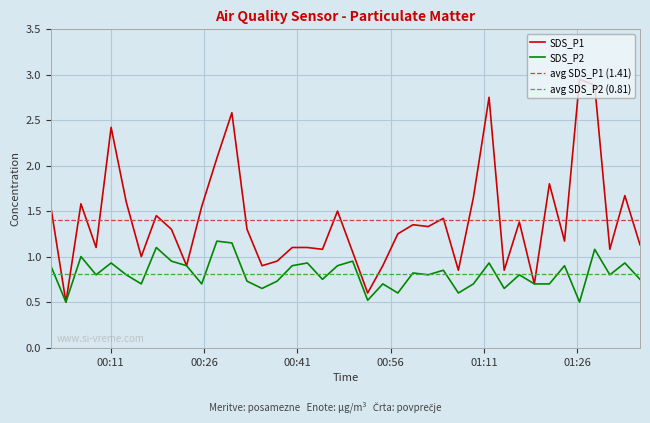

Reading left to right, extract all data points from this chart.

SDS_P1: 1.6	0.5	1.6	1.1	2.4	1.6	1.0	1.4	1.3	0.9	1.6	2.1	2.6	1.3	0.9	0.9	1.1	1.1	1.1	1.5	1.1	0.6	0.9	1.2	1.4	1.3	1.4	0.8	1.6	2.8	0.8	1.4	0.7	1.8	1.2	3.0	2.9	1.1	1.7	1.1
SDS_P2: 0.9	0.5	1.0	0.8	0.9	0.8	0.7	1.1	0.9	0.9	0.7	1.2	1.1	0.7	0.7	0.7	0.9	0.9	0.8	0.9	0.9	0.5	0.7	0.6	0.8	0.8	0.8	0.6	0.7	0.9	0.7	0.8	0.7	0.7	0.9	0.5	1.1	0.8	0.9	0.8